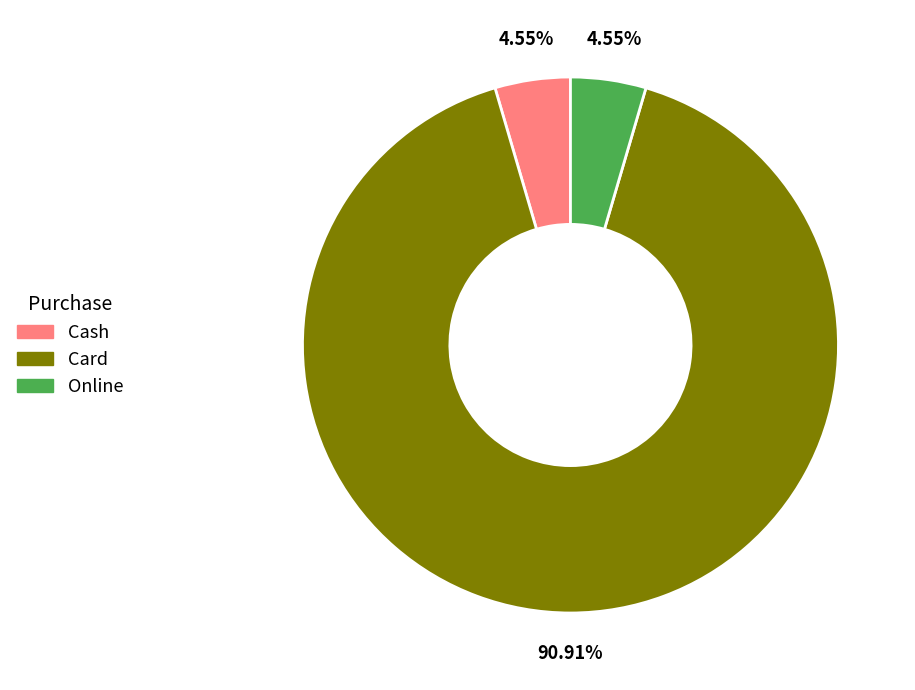

Which category accounts for the majority?

Card